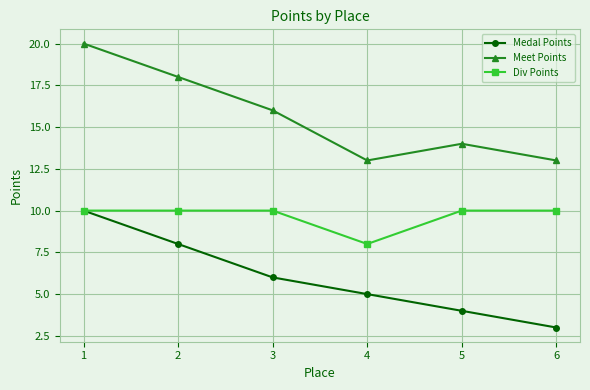

What is the difference between the highest and lowest values at 3?

10